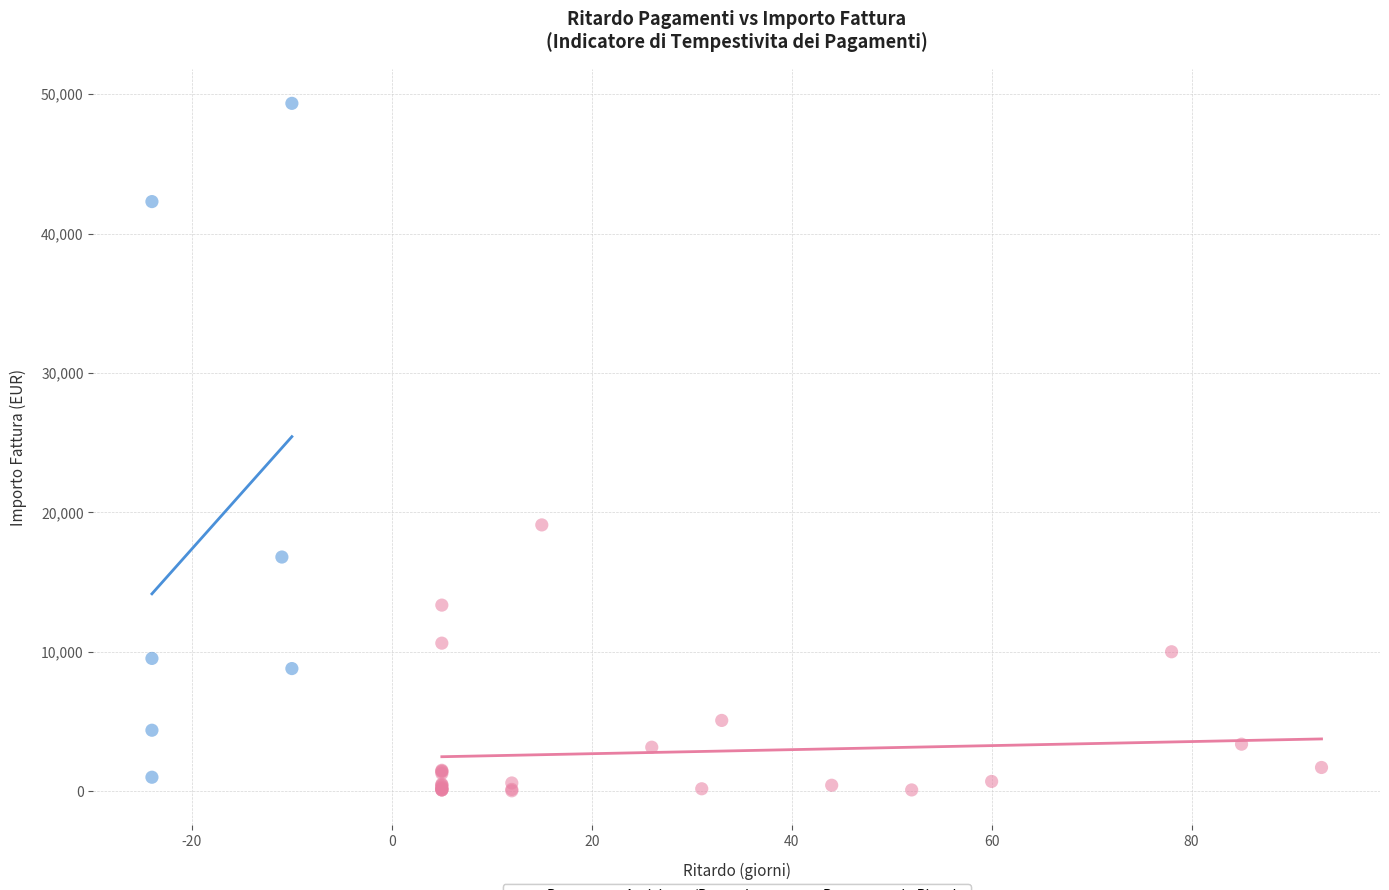

Which series has the widest spread of Y values?

Pagamento Anticipato/Puntuale